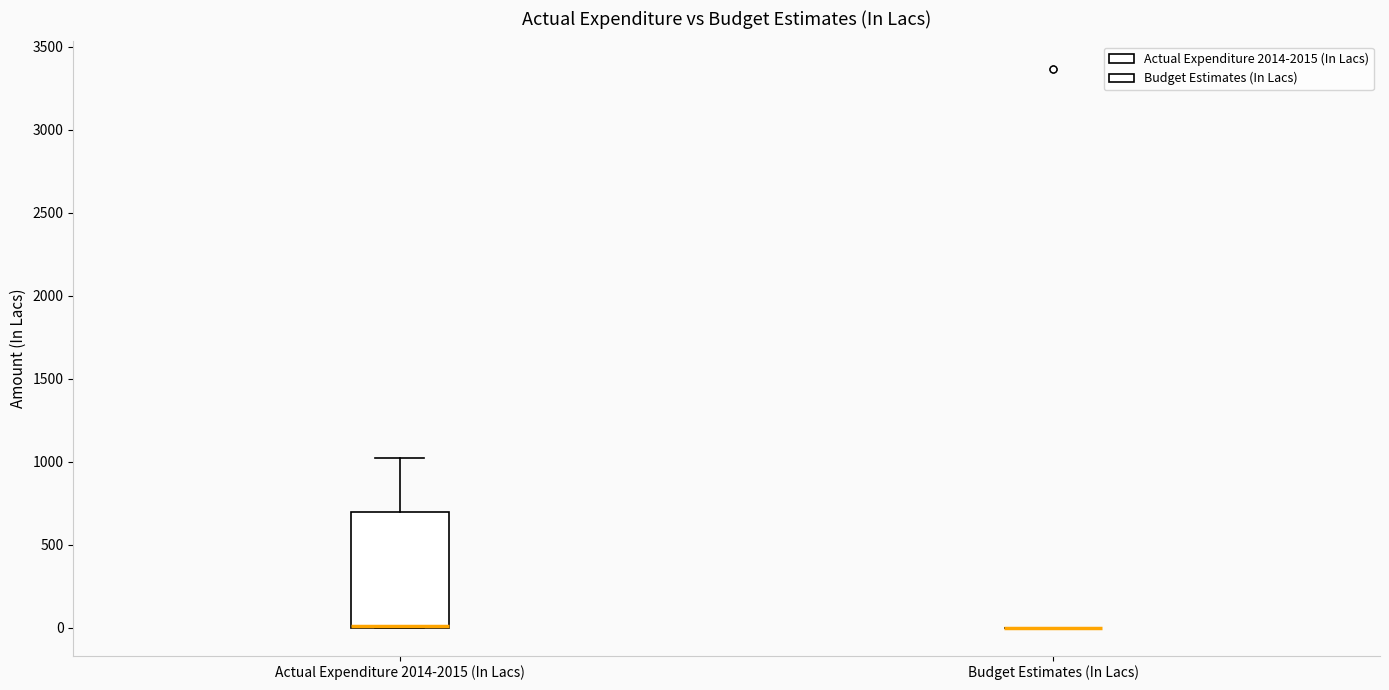

Reading left to right, read every box against the y-axis: the position of its median line, the range the box covers, and the ends of its whiskers. The values are not printed on the chart, so give them approximately, as read against the axis.

Actual Expenditure 2014-2015 (In Lacs): median 0 (drawn on the box's lower edge), box 0 to 700, whiskers 0 to 1000
Budget Estimates (In Lacs): box collapsed to a line at 0, whiskers 0 to 0